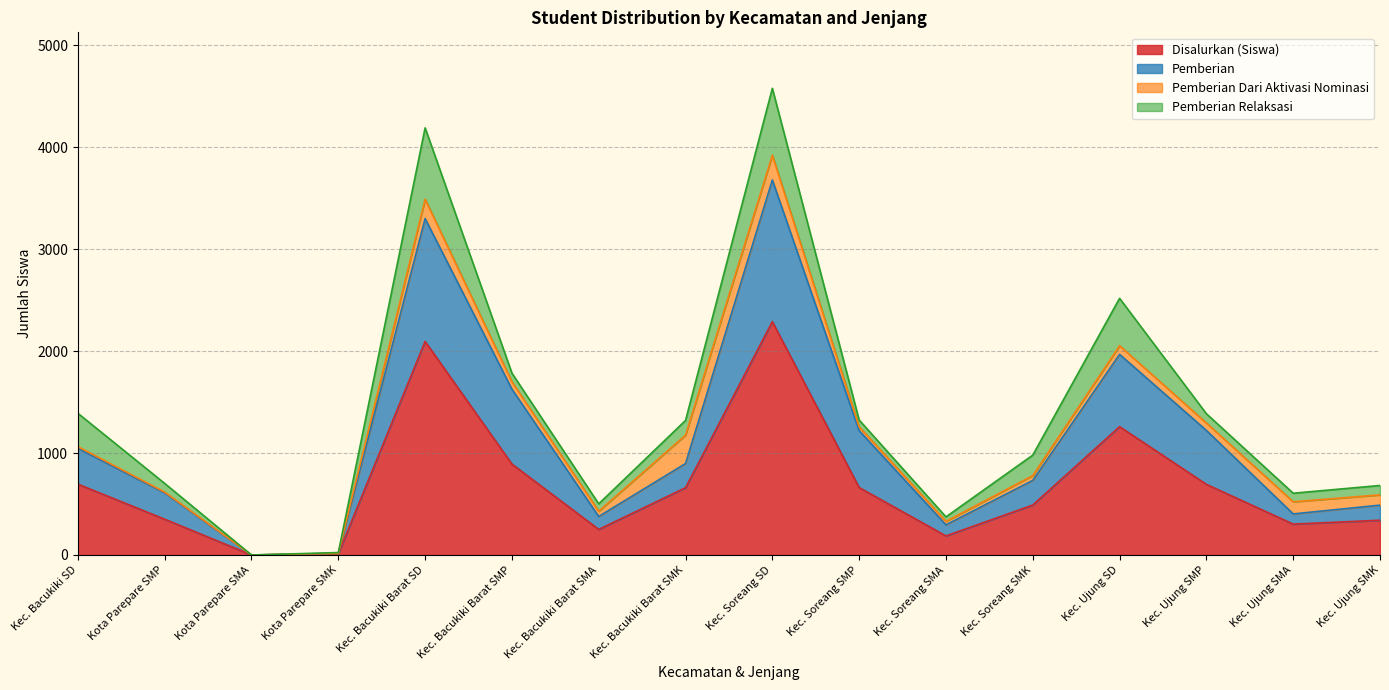

True or false: Pemberian has more than 2 interior local peaks.

True